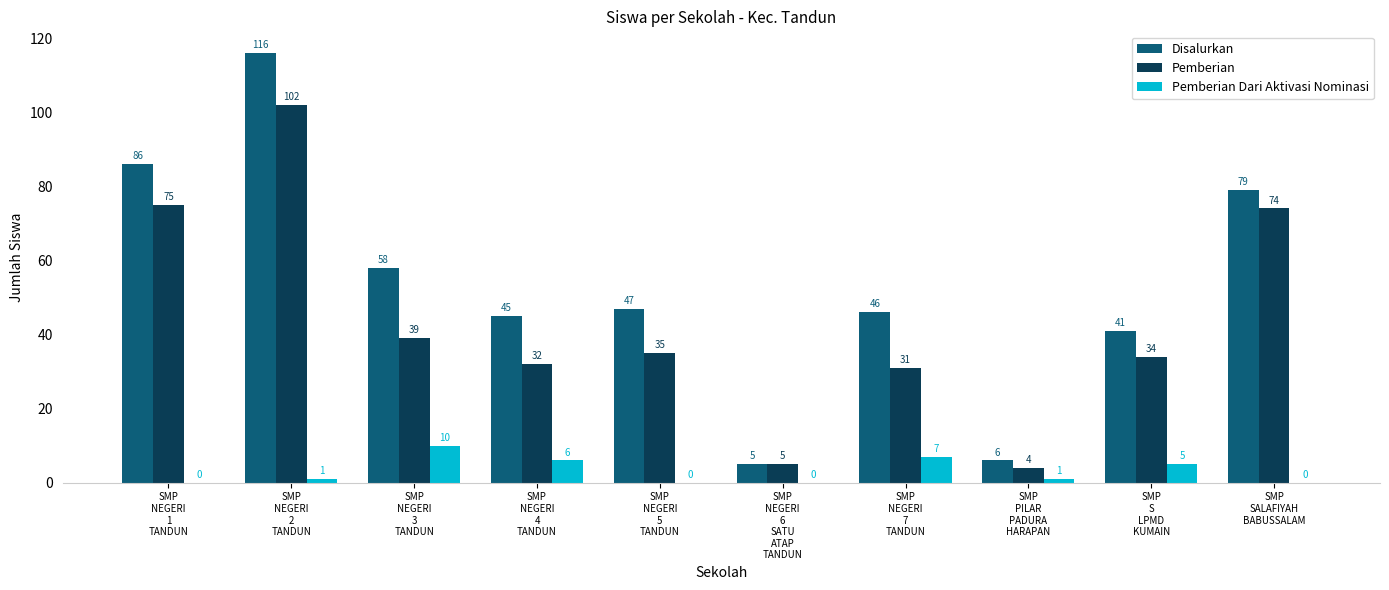

At which category is the sum across all series the highest?

SMP
NEGERI
2
TANDUN